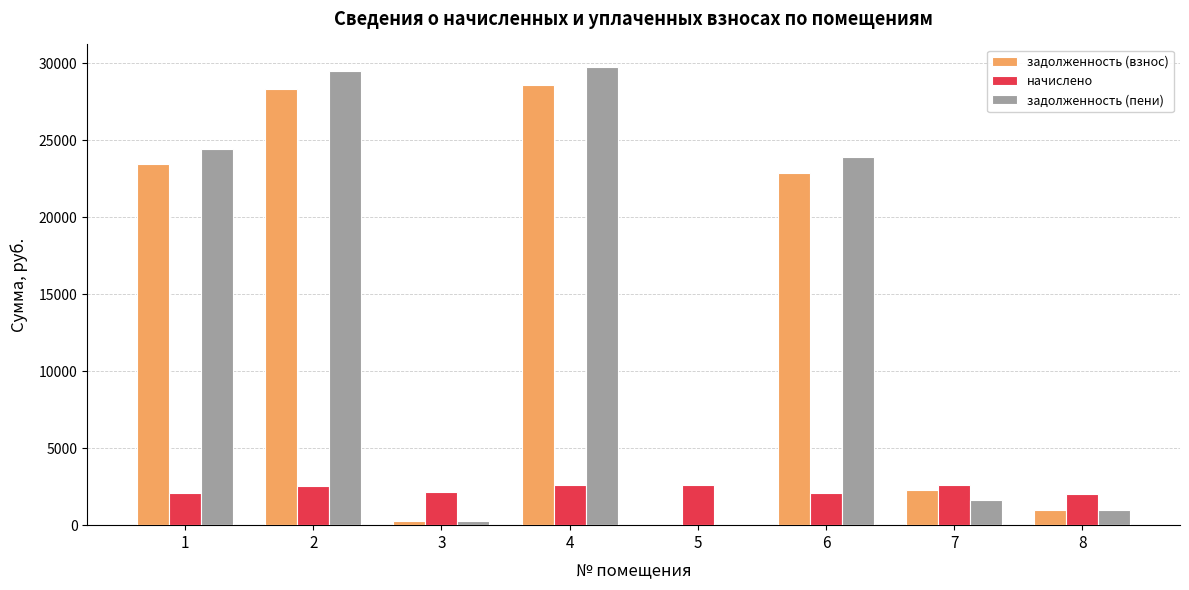

How many series are shown in this chart?

3